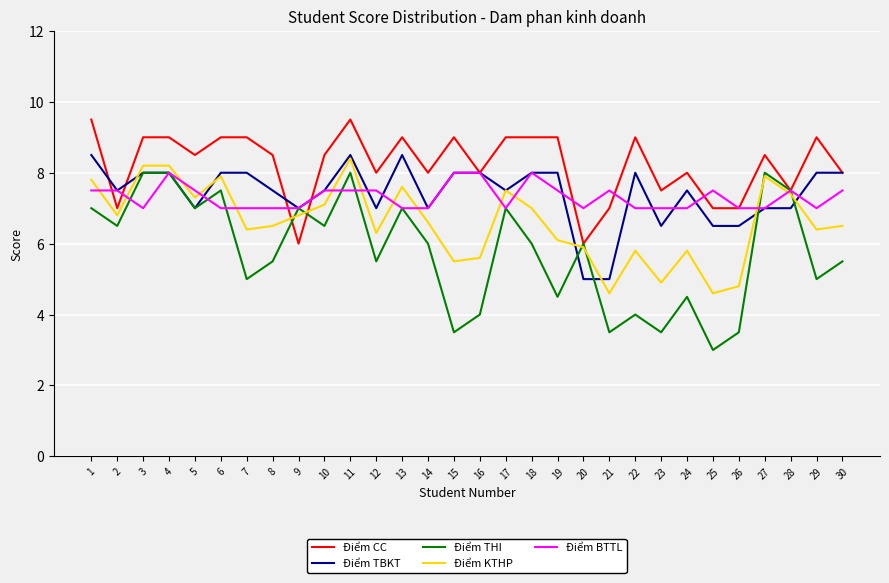

Which series has the widest spread of values?

Điểm THI